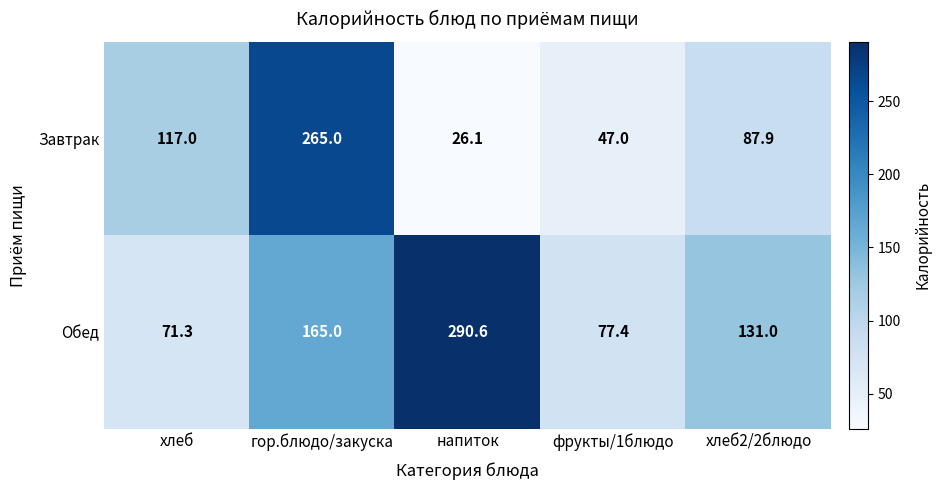

What is the minimum value shown in the chart?

26.1